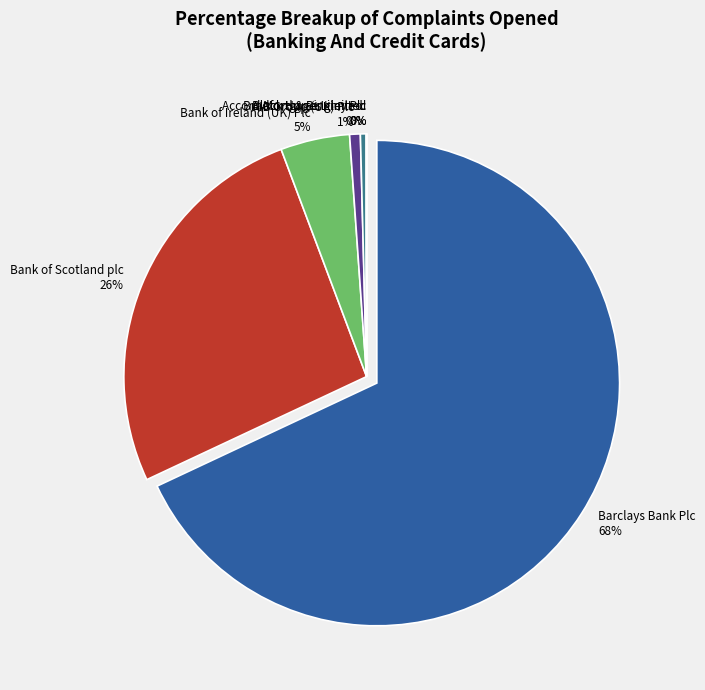

Combined, do Bank of Ireland (UK) Plc and Barclays Bank Plc account for over 50%?

Yes